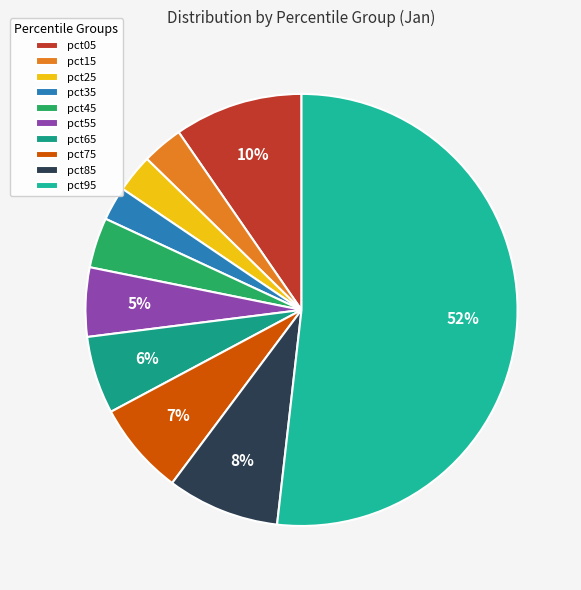

To the nearest percent, what percentage of the pie is pct45?

4%